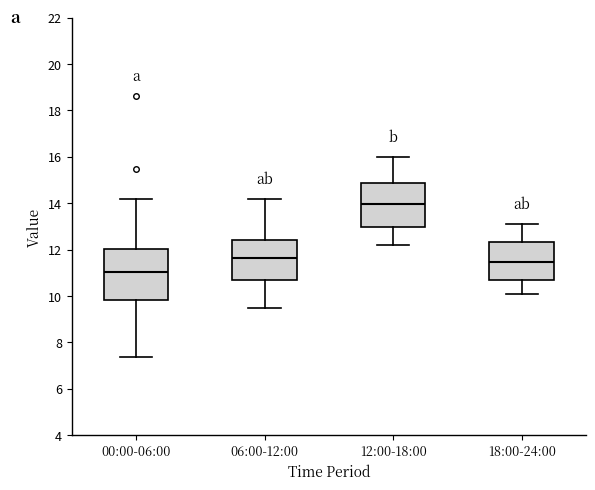

Comparing the boxes themselves (not the whiskers), which one is the tallest?

00:00-06:00